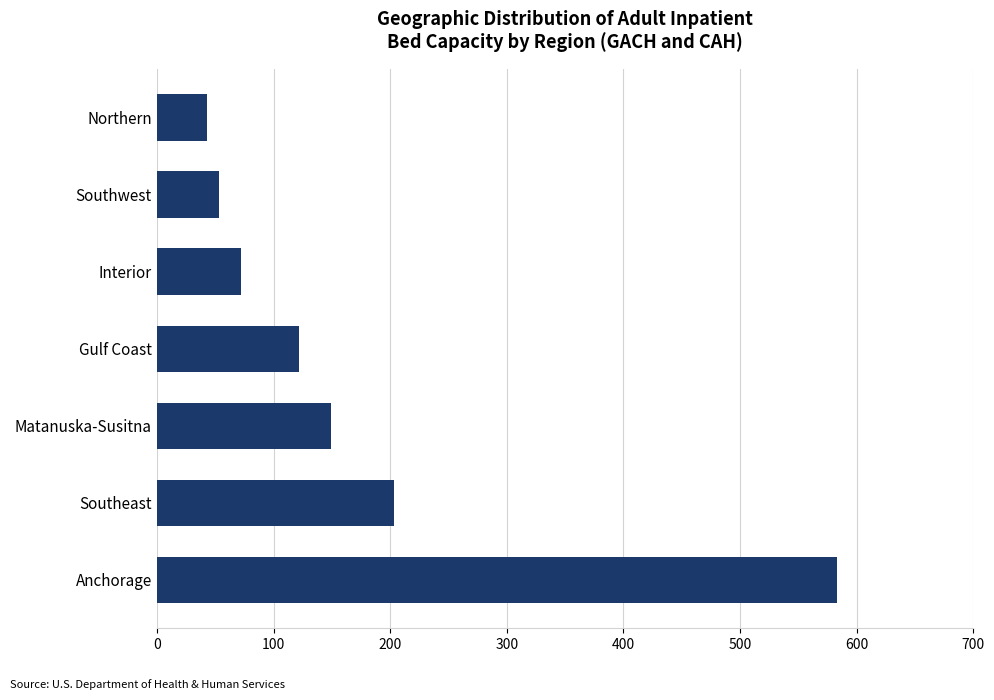

Reading bottom to top, list all the values displayed in this chart.

Anchorage=583	Southeast=203	Matanuska-Susitna=149	Gulf Coast=122	Interior=72	Southwest=53	Northern=43